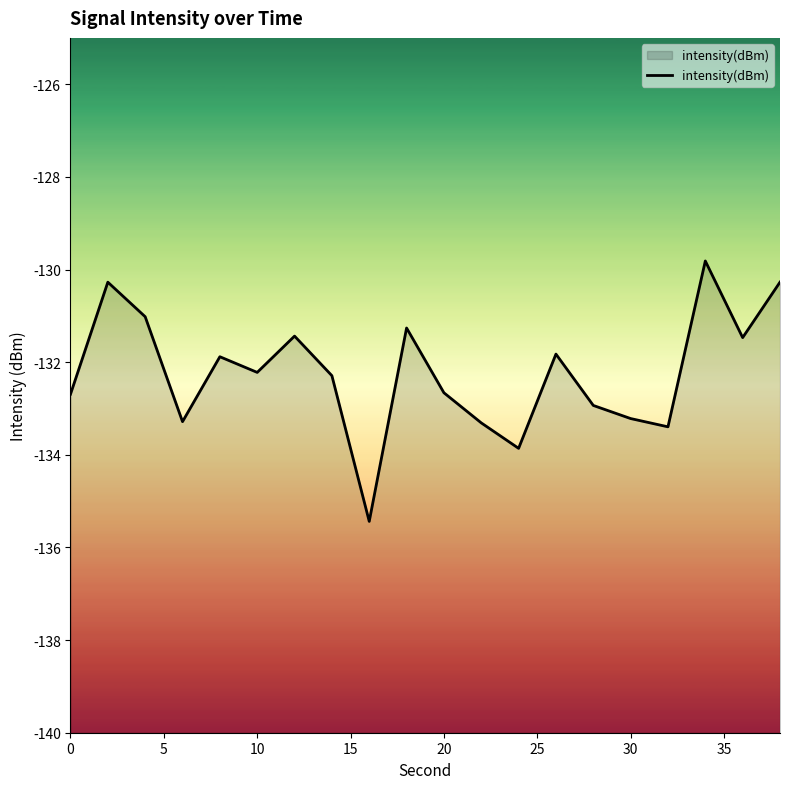

What is the greatest value displayed?

-129.8